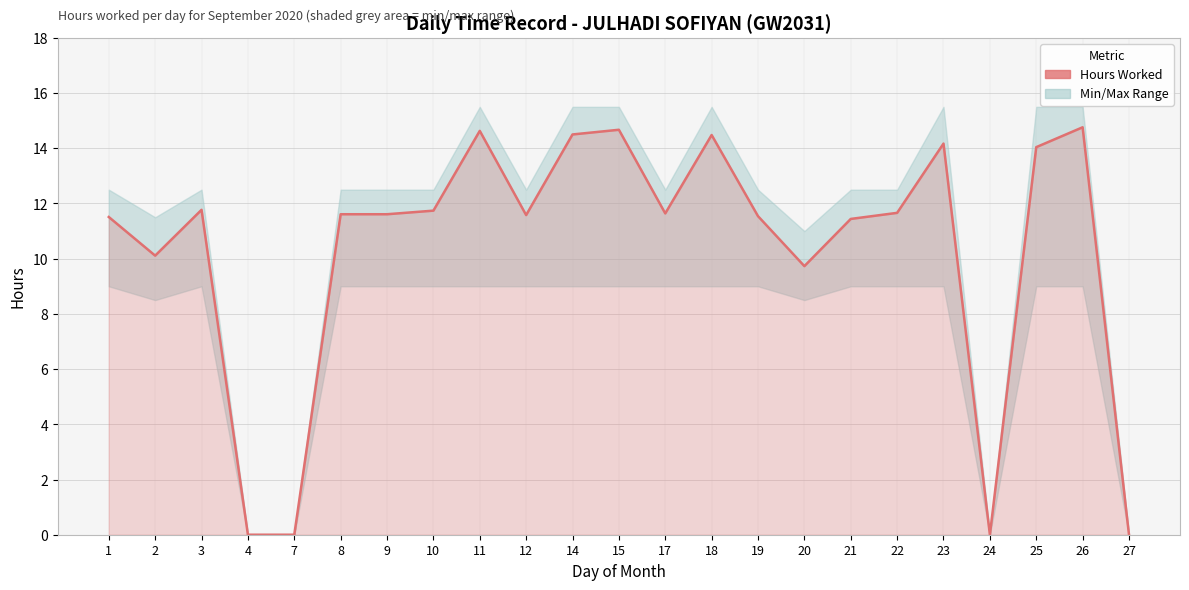

What is the value of the 13th point from the left?

11.6